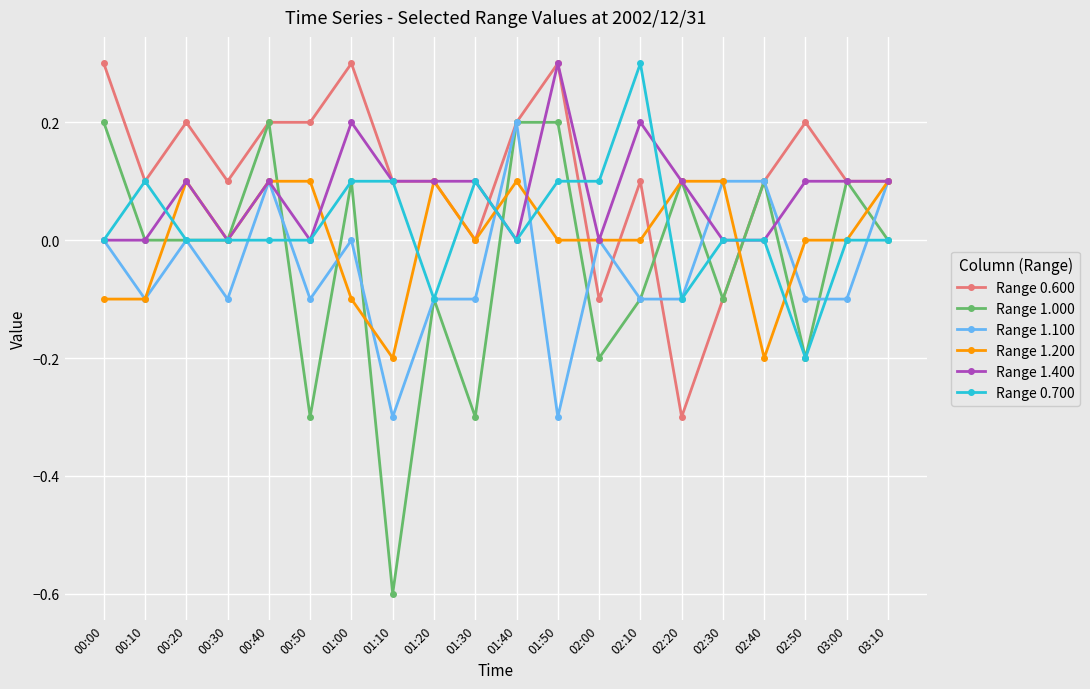

How many lines are shown in the chart?

6